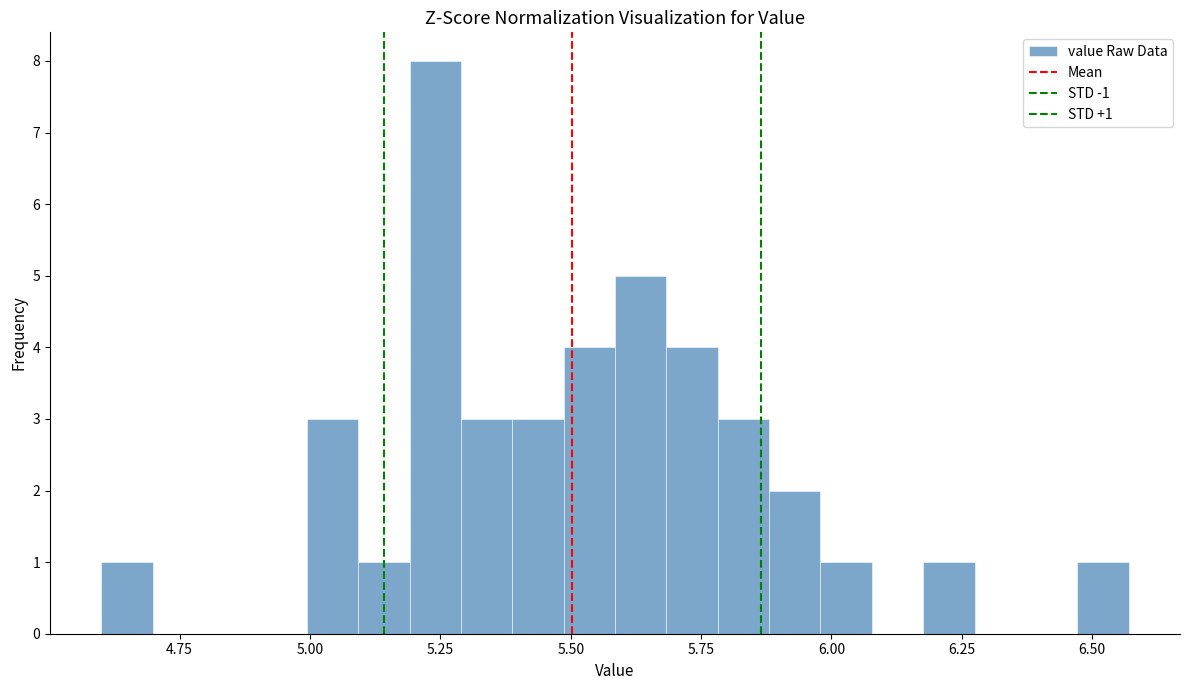

Around what value on the x-axis is the tallest bar? Give the approximate position of its centre, as read against the axis.

5.25